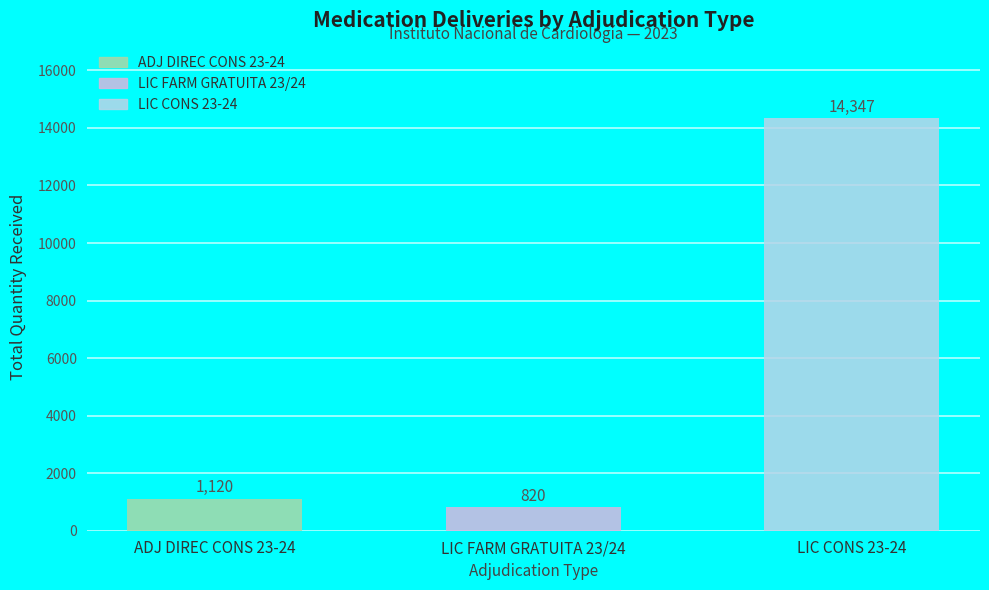

Rank the categories by value from lowest to highest.

LIC FARM GRATUITA 23/24, ADJ DIREC CONS 23-24, LIC CONS 23-24